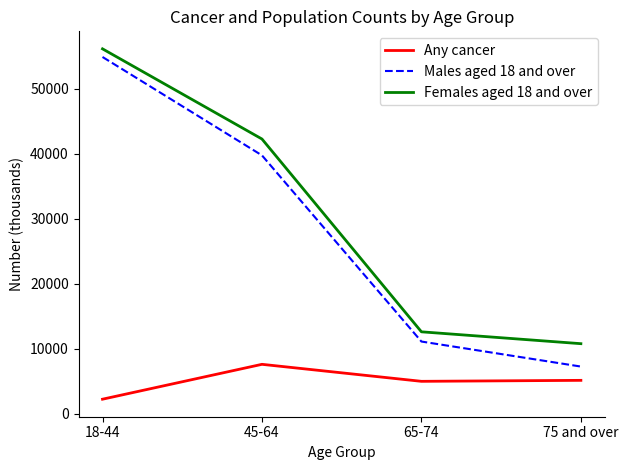

What is the highest value of the Females aged 18 and over series?

56142